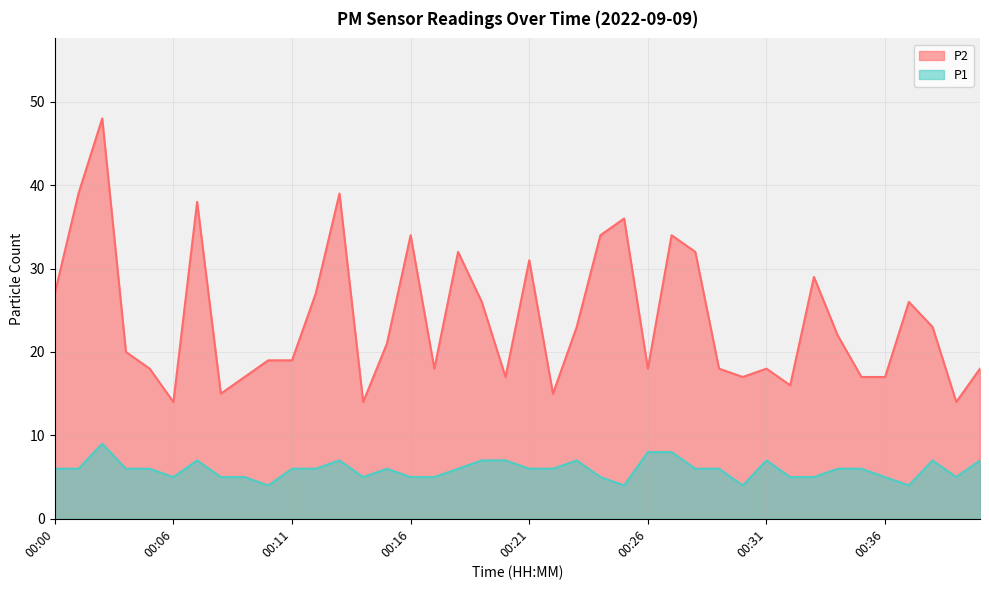

What value does the P2 series have at 00:29?

18